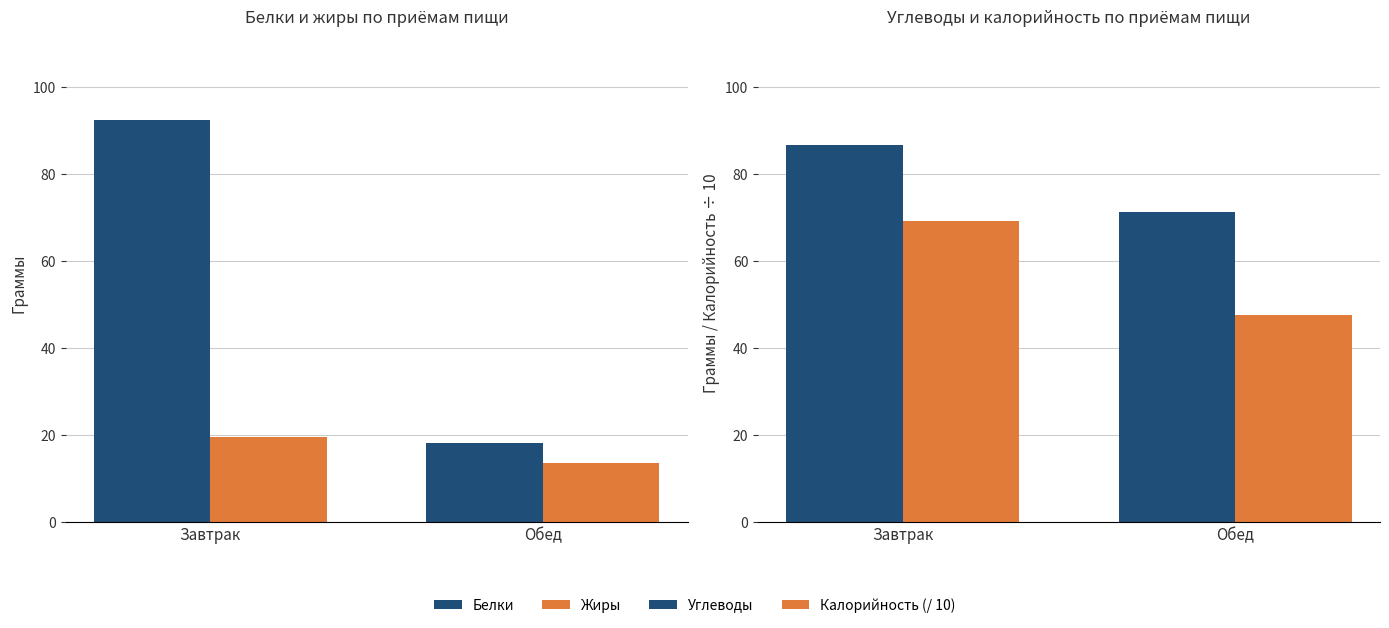

Is the value of Углеводы at Обед greater than the value of Жиры at Обед?

Yes